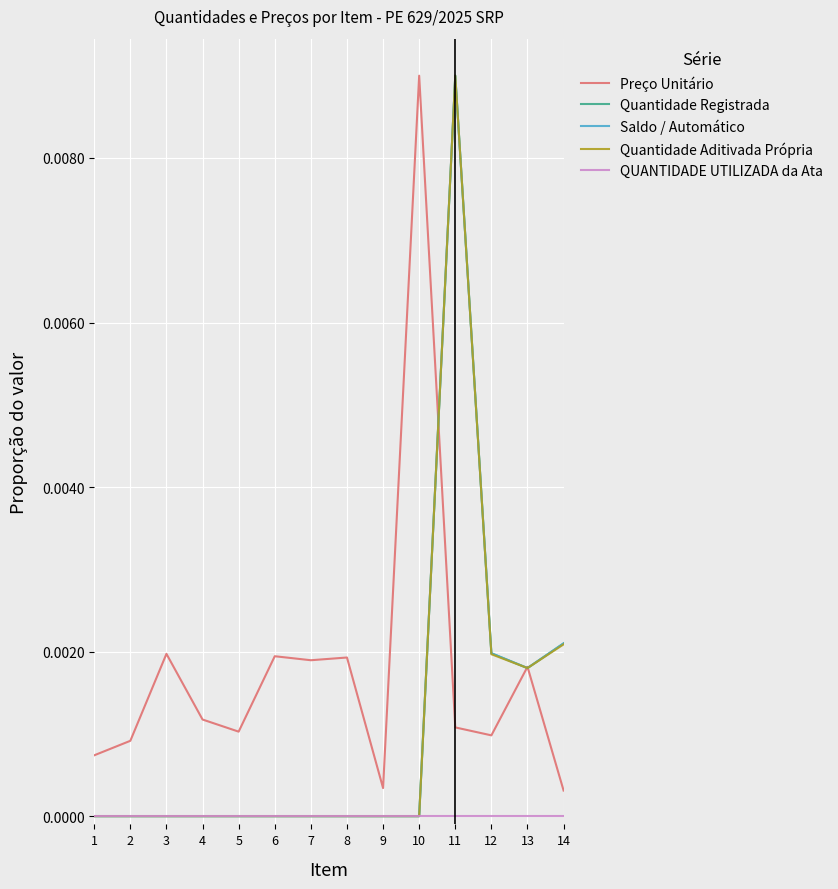

Does the chart have visible grid lines?

Yes